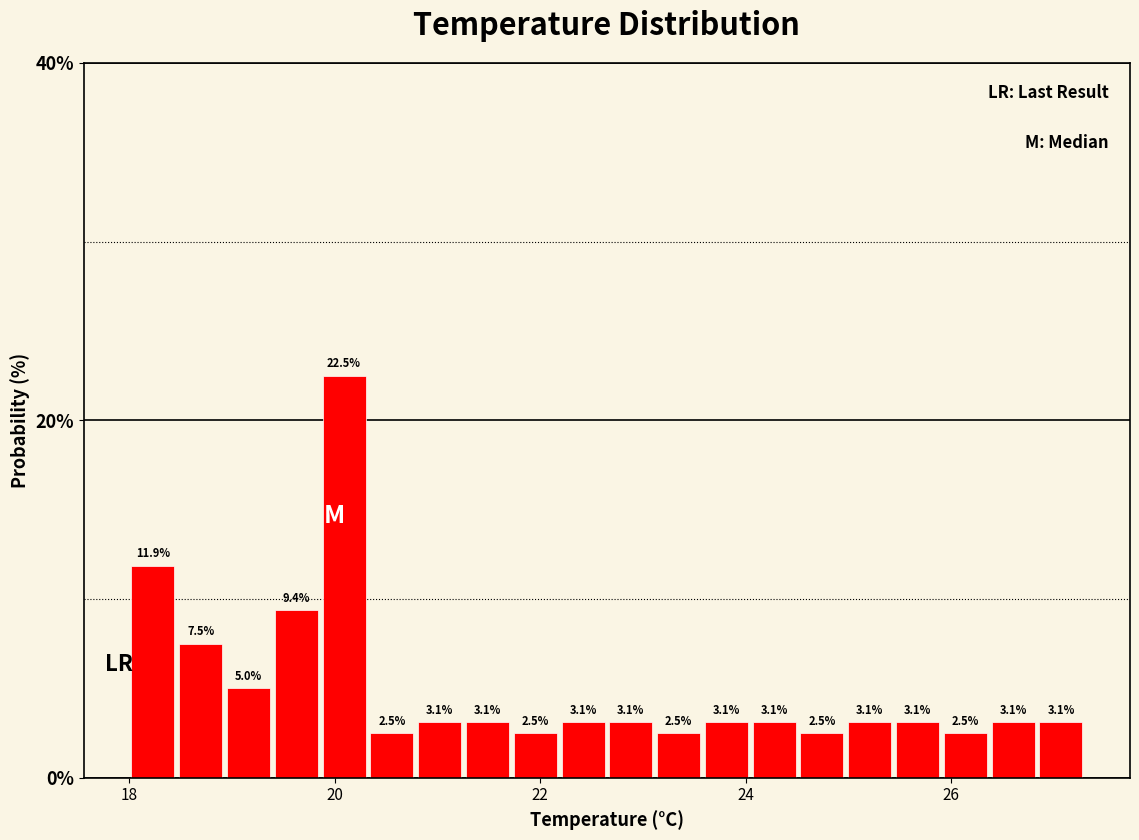

Around what value on the x-axis is the tallest bar? Give the approximate position of its centre, as read against the axis.

20.0